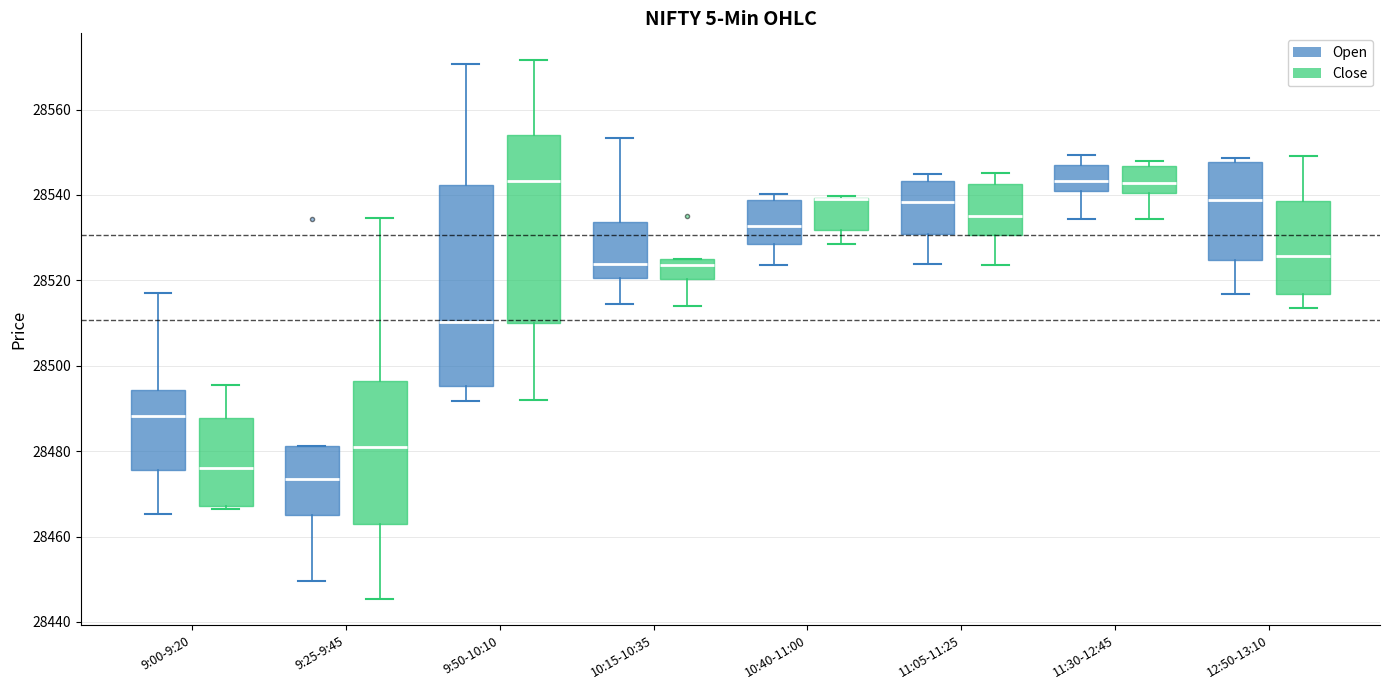

Which box is the tallest, from its lower edge to its upper edge?

9:50-10:10 (Open)